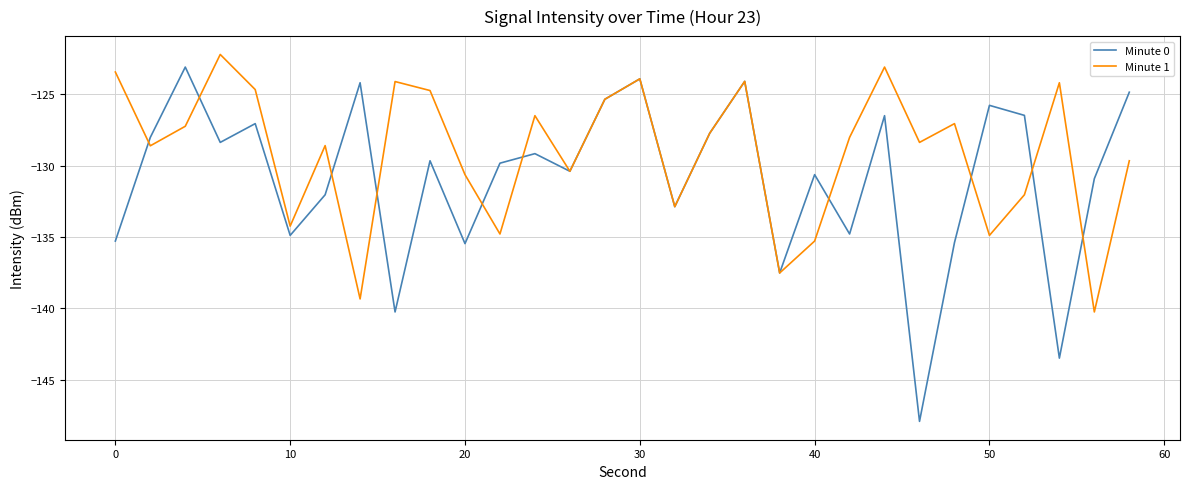

Which series has the widest spread of values?

Minute 0